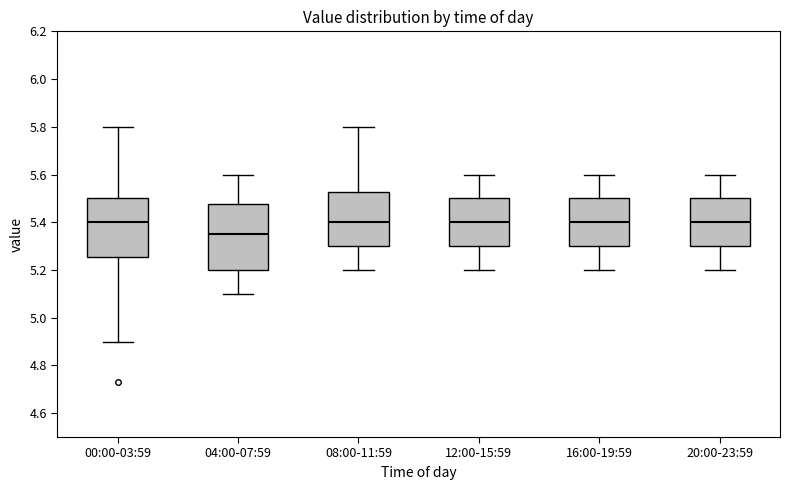

Which box is the tallest, from its lower edge to its upper edge?

04:00-07:59